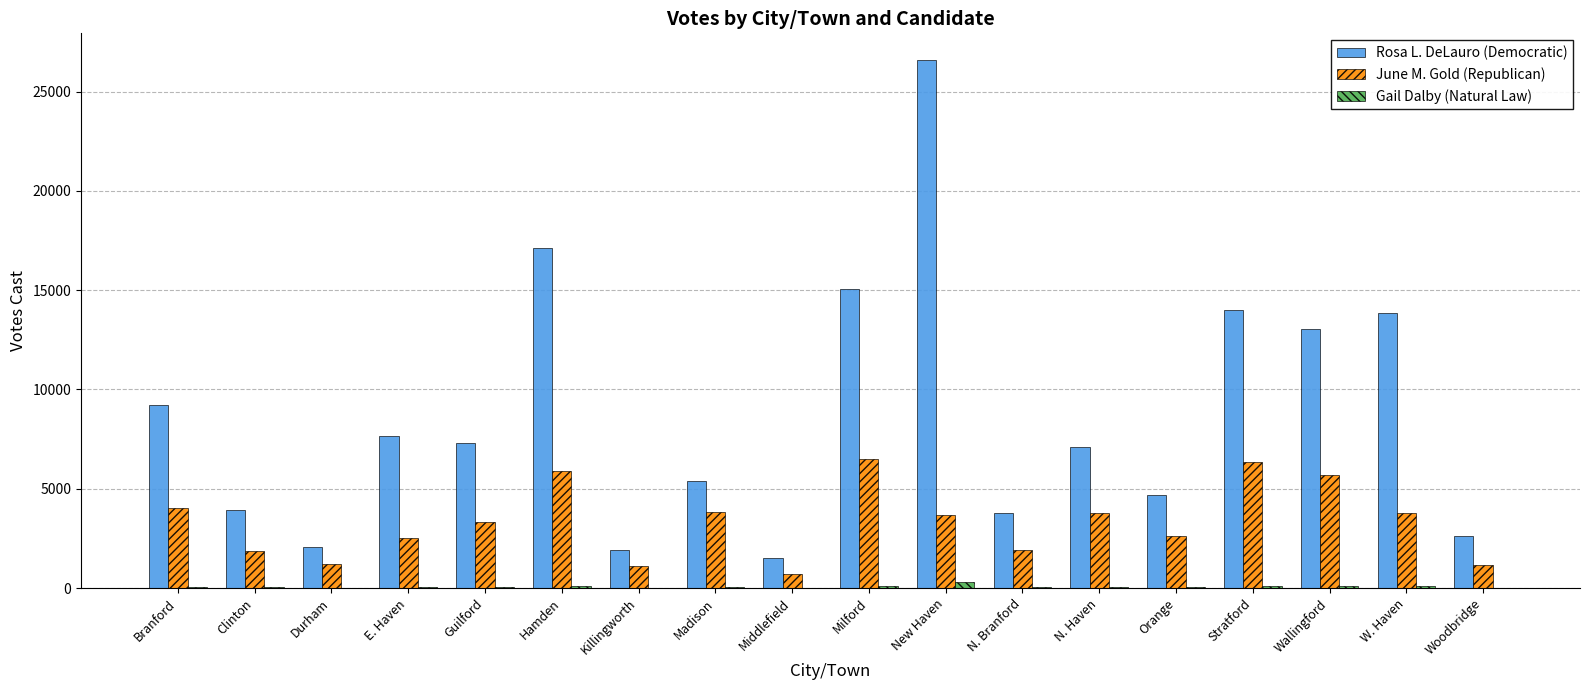

Which series changed the most between N. Haven and W. Haven?

Rosa L. DeLauro (Democratic)